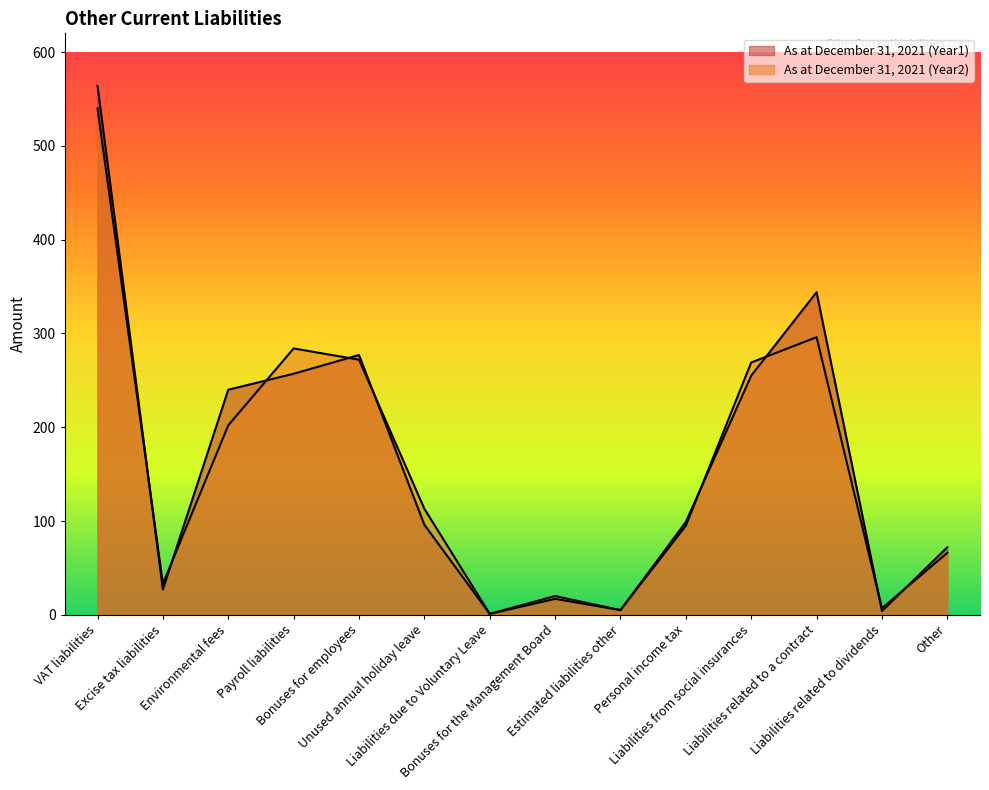

What is the value of the As at December 31, 2021 (Year2) point at the 11th from the left?

269